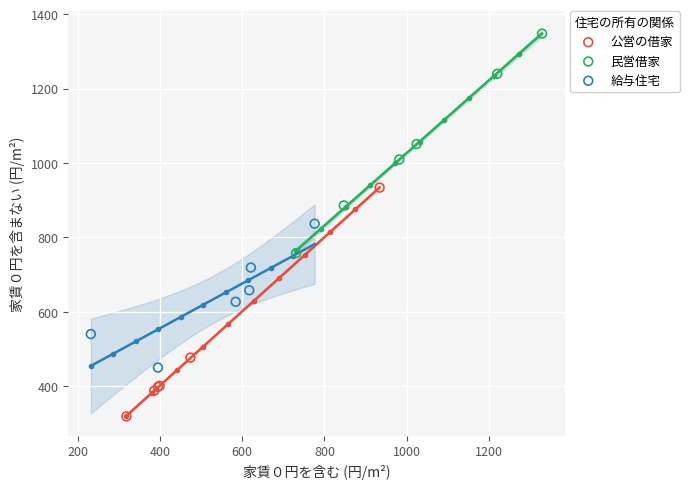

What are all the series names shown in the legend?

公営の借家, 民営借家, 給与住宅